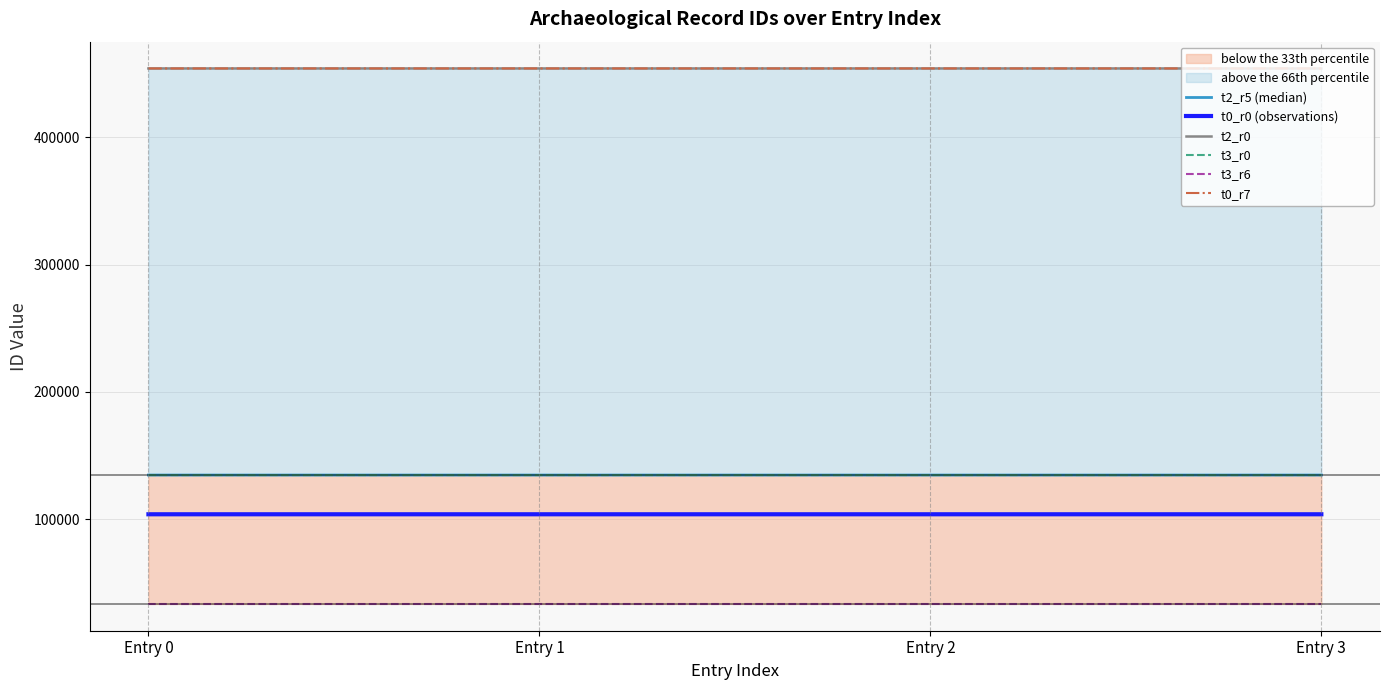

What is the difference between the maximum and minimum values in the t0_r0 (observations) series?

3